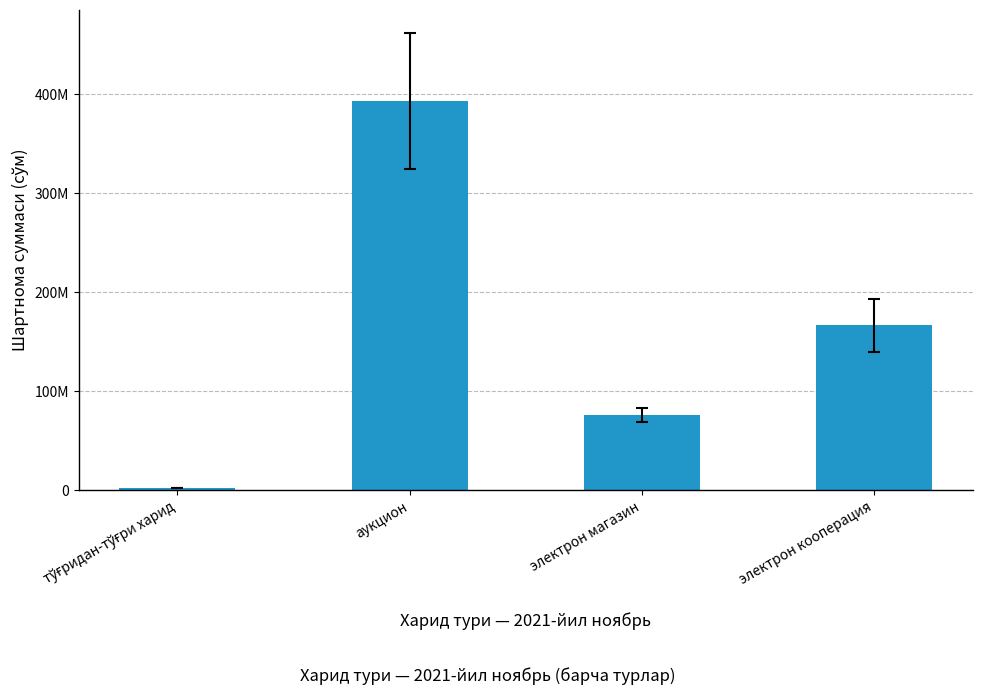

List the labels in order of value, smallest first.

тўғридан-тўғри харид, электрон магазин, электрон кооперация, аукцион